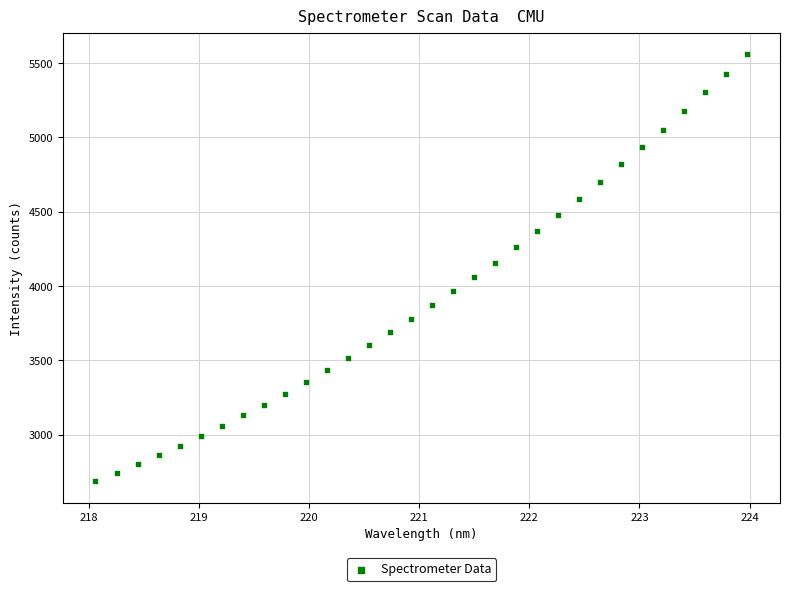

What is the range of X values (max minus min)?

5.9